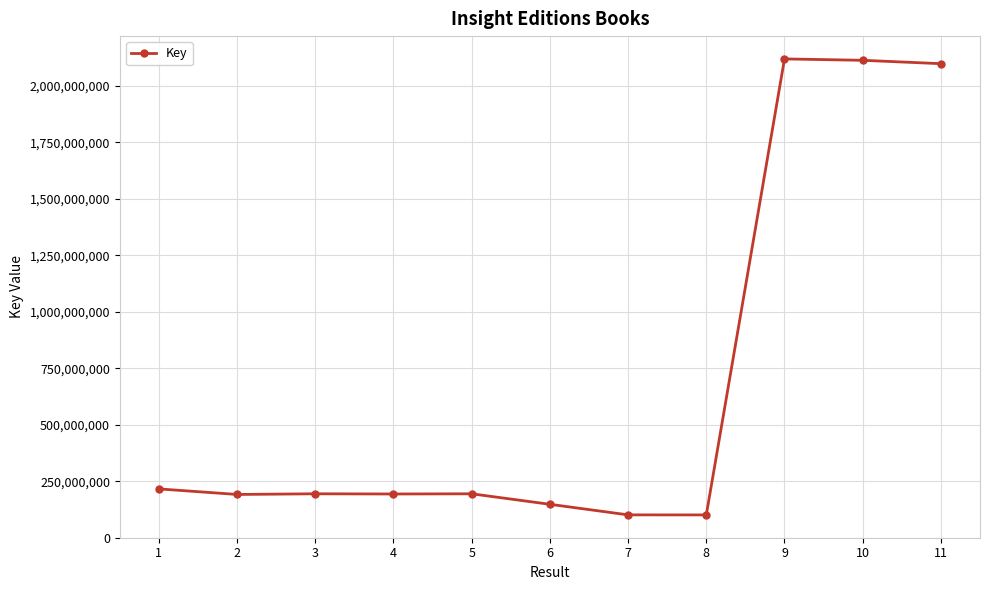

True or false: there are more than 0 points higher than both neighbors.

True